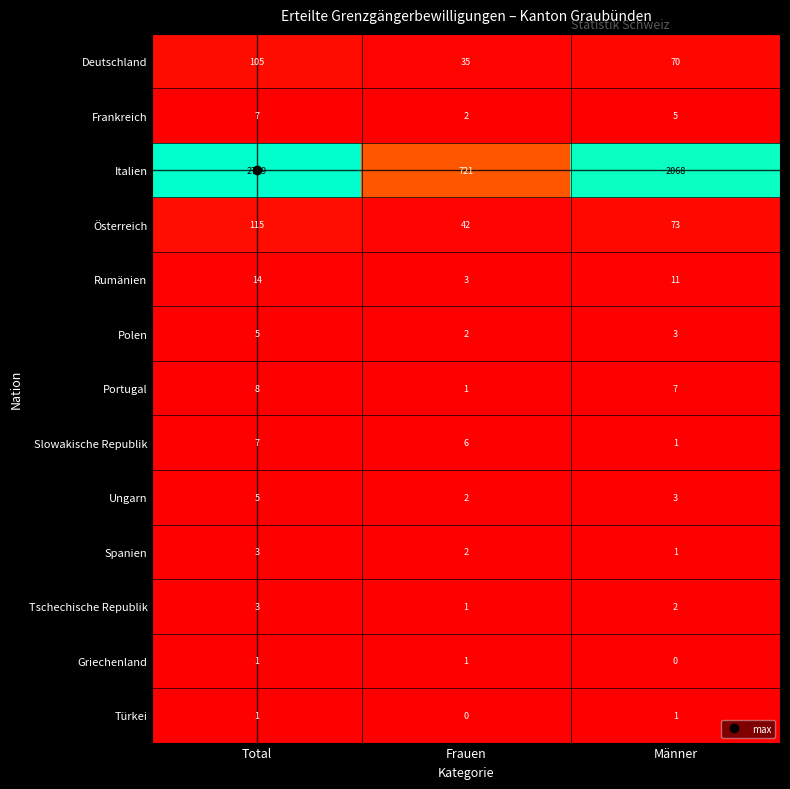

What is the maximum value for Rumänien?

14